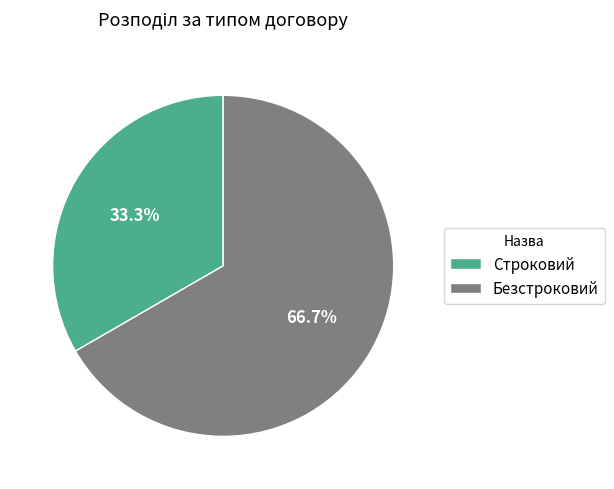

What is the largest slice in the pie chart?

Безстроковий